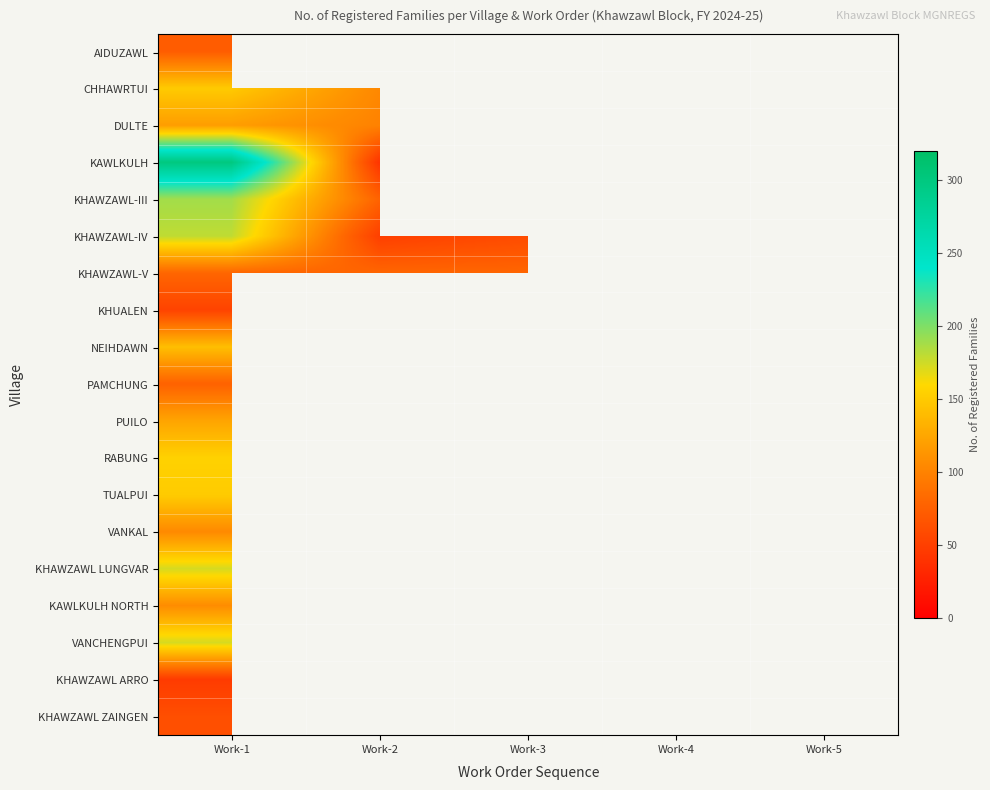

Which label corresponds to the largest value in the chart?

Work-1